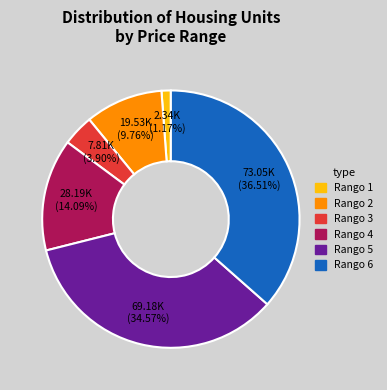

Does Rango 6 represent more than half of the total?

No